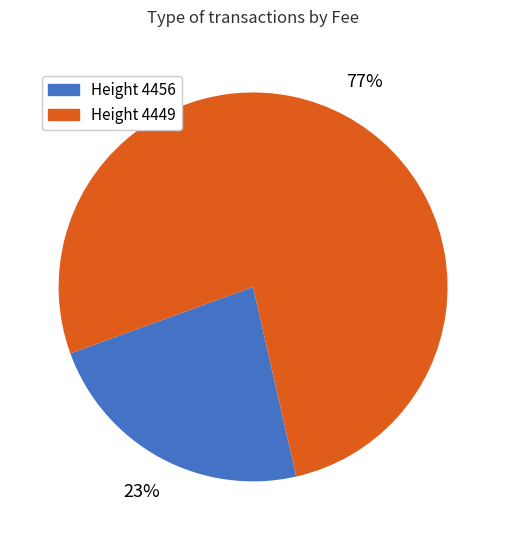

To the nearest percent, what is the difference between the largest and smallest slice percentages?

54%